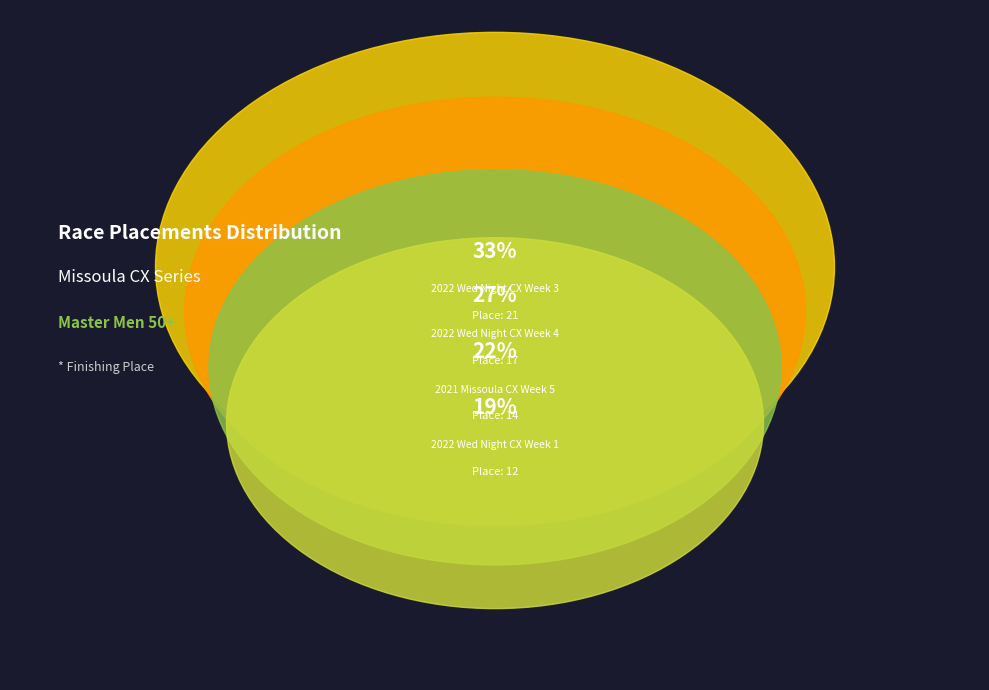

What is the total percentage of 2022 Wed Night CX Week 4 and 2022 Wed Night CX Week 1?

45.3%